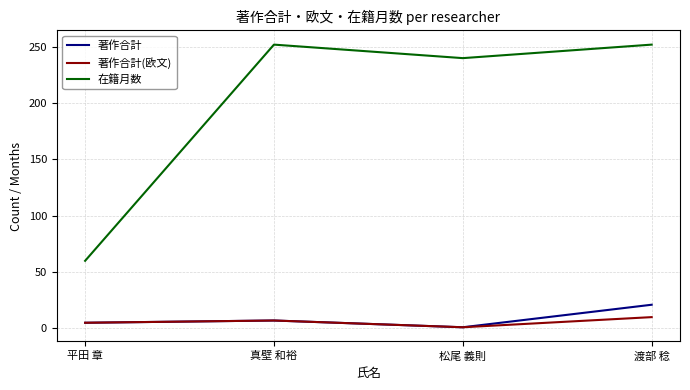

What is the sum of all 著作合計 values?

34